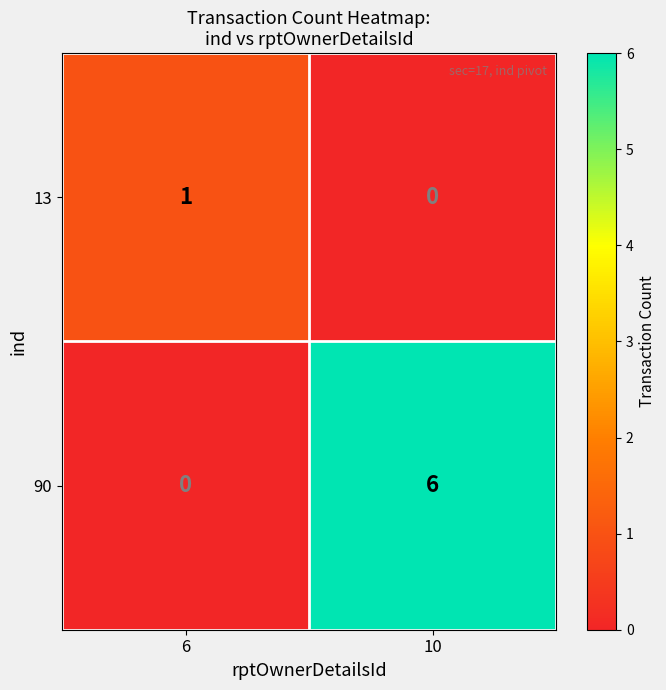

How many positive values does the 90 series have?

1